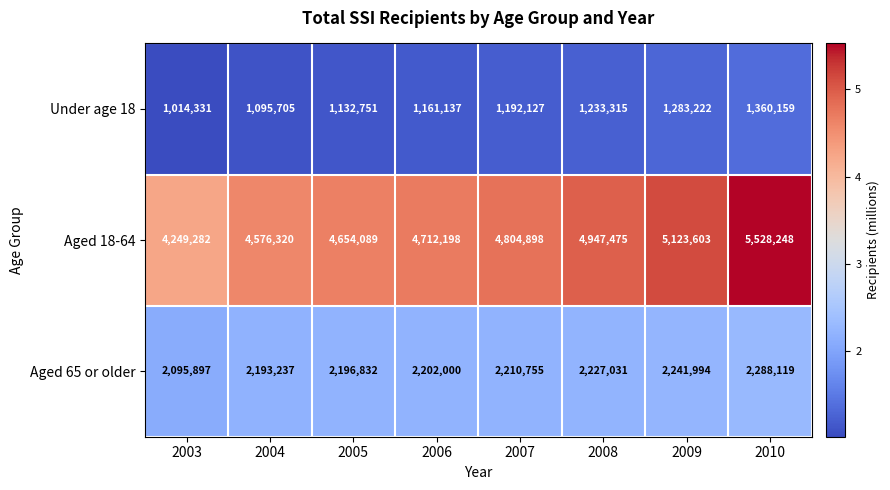

The value of Aged 18-64 at 2008 is 3077228. True or false?

False